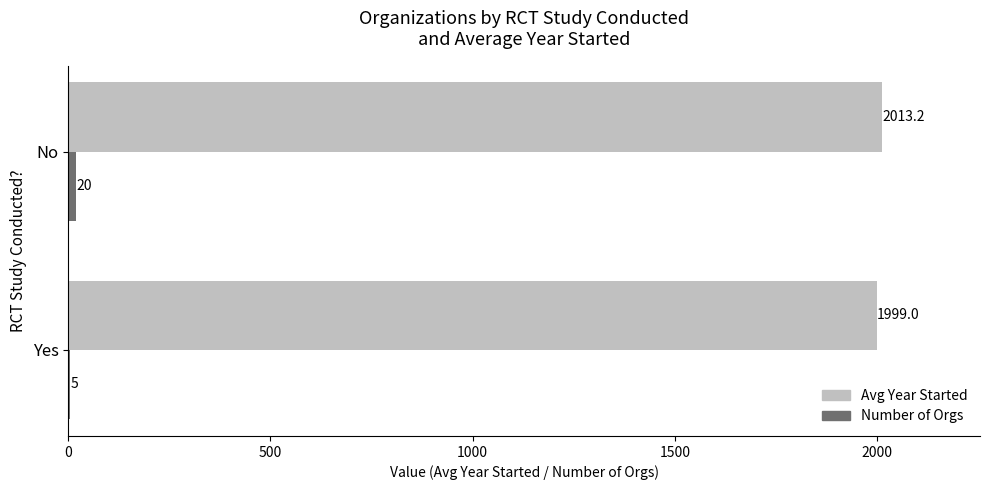

At which category is the sum across all series the highest?

No